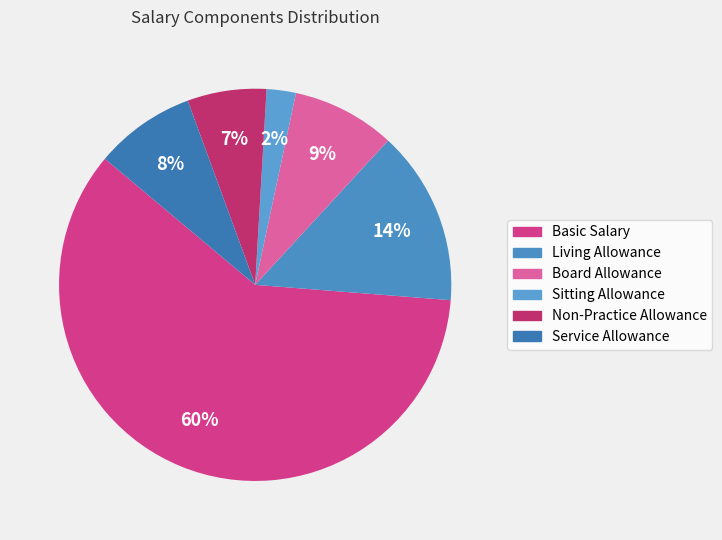

Count the number of slices in the pie.

6